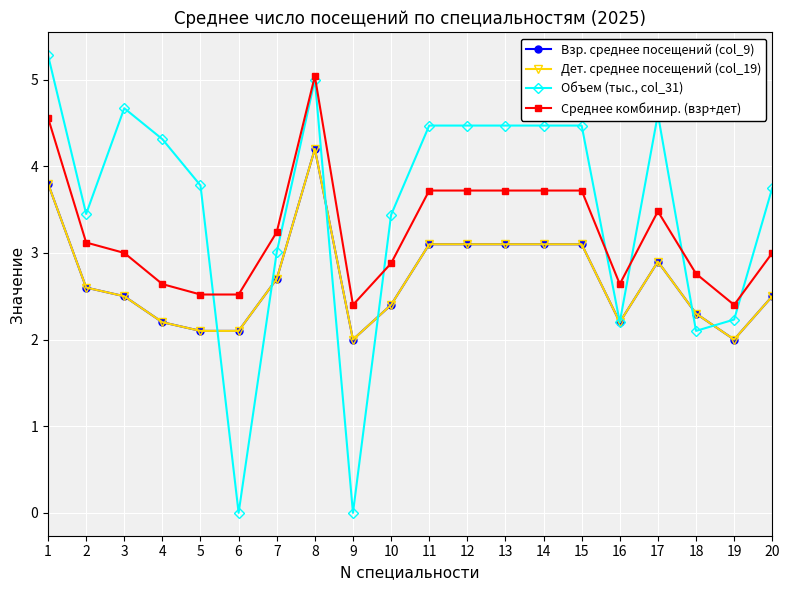

Is this an area chart (filled region under the line)?

No